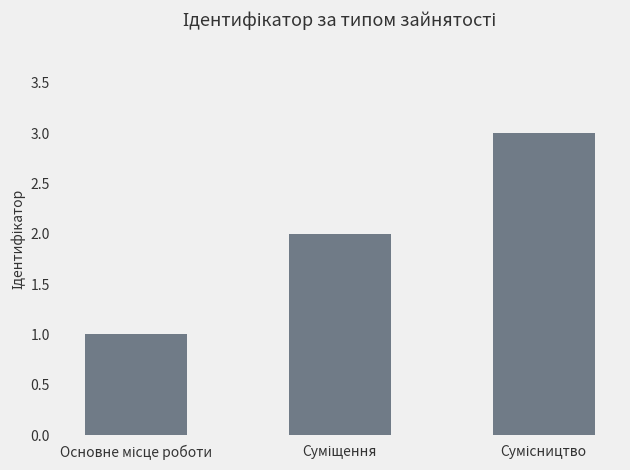

What is the greatest value displayed?

3